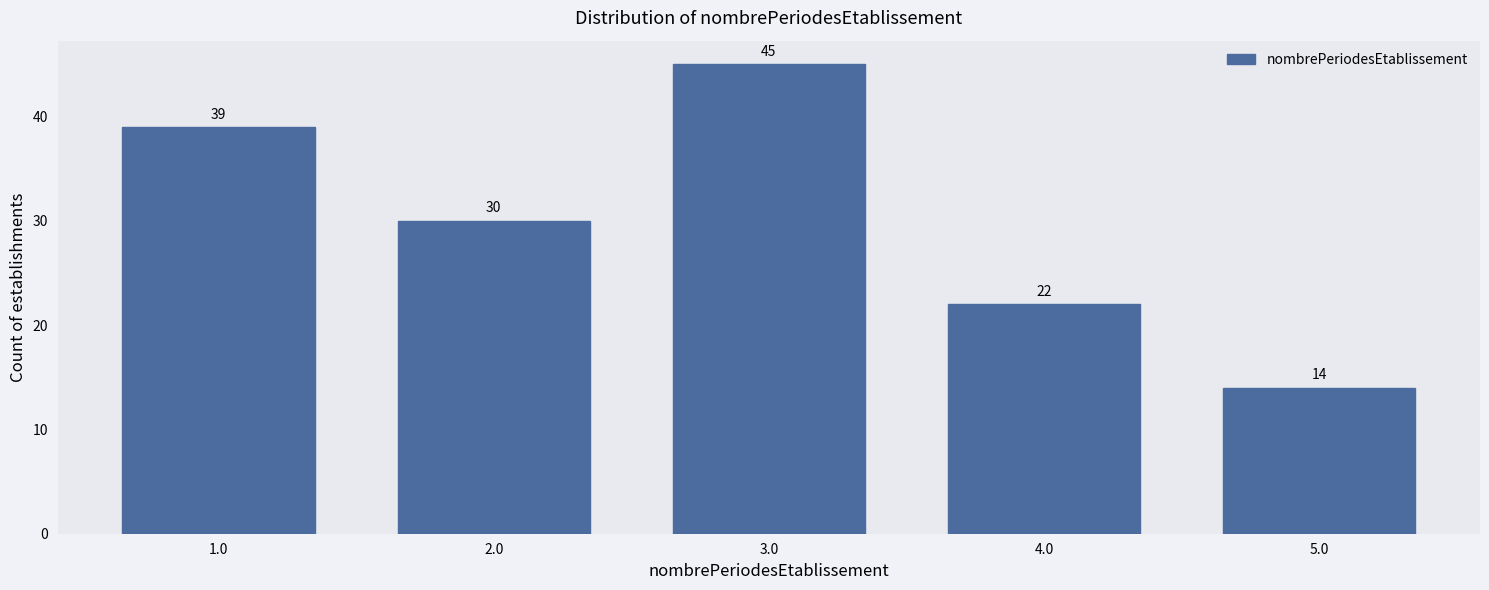

Reading left to right, transcribe all the data shown in this chart.

39	30	45	22	14